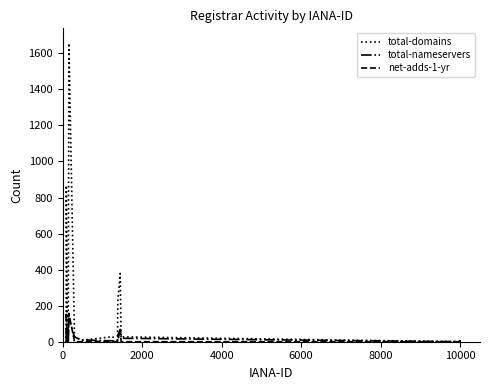

Which series has the largest total across all categories?

total-domains